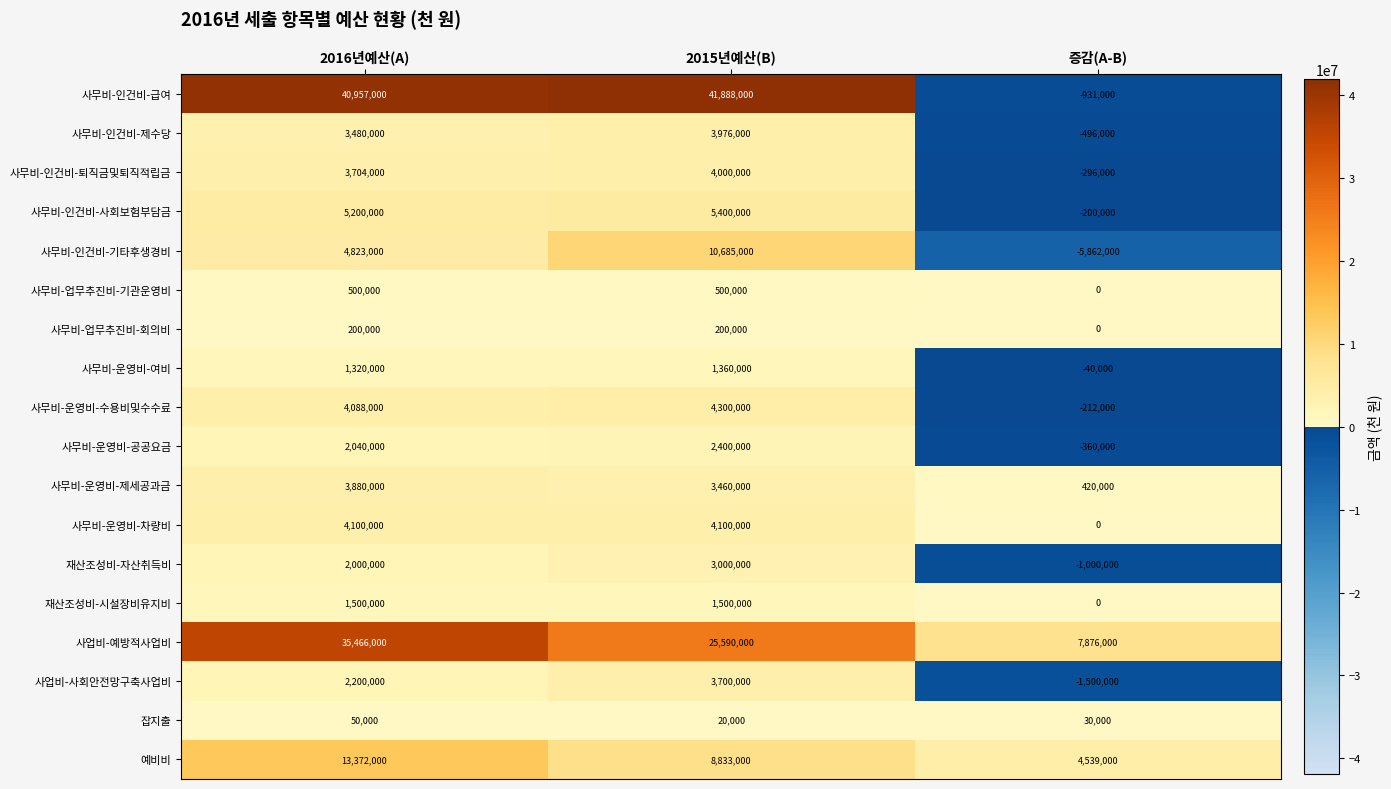

Which series has the largest total across all categories?

사무비-인건비-급여